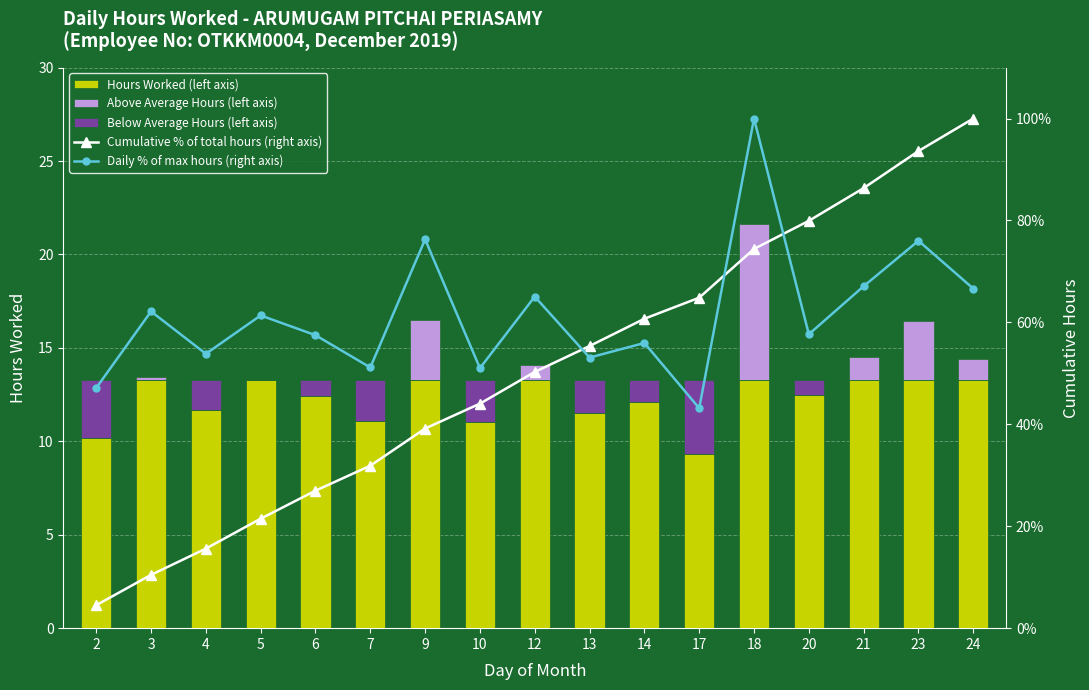

Between 2 and 12, which series saw the biggest shift?

Cumulative % of total hours (right axis)